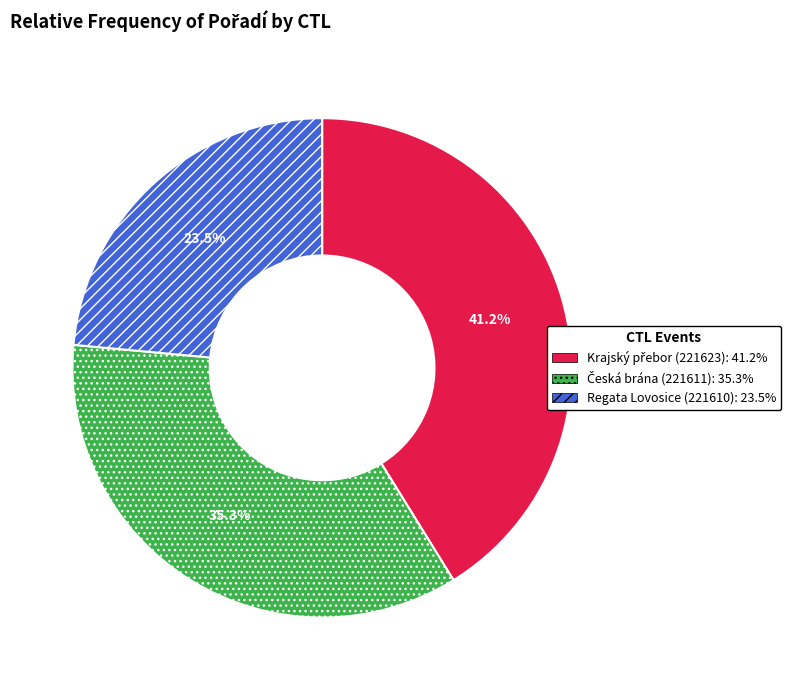

How many slices are in this pie chart?

3